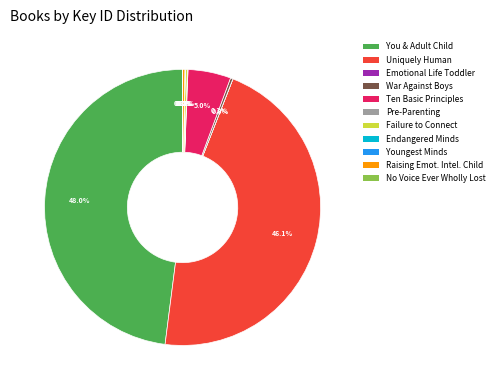

Is there a majority slice in this chart?

No